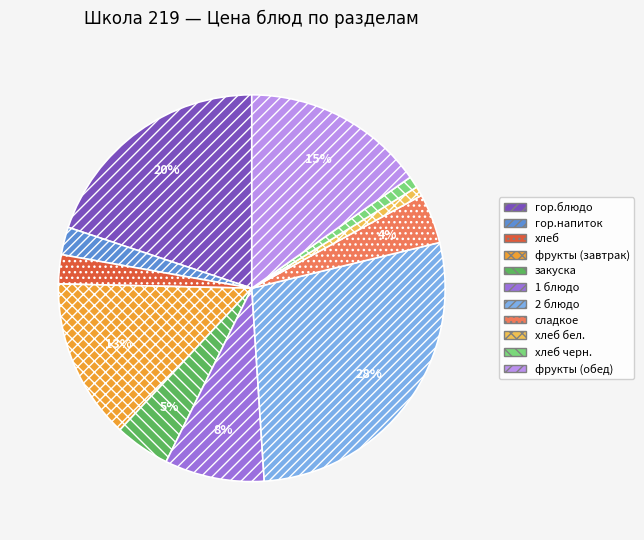

Does any single category account for the majority?

No